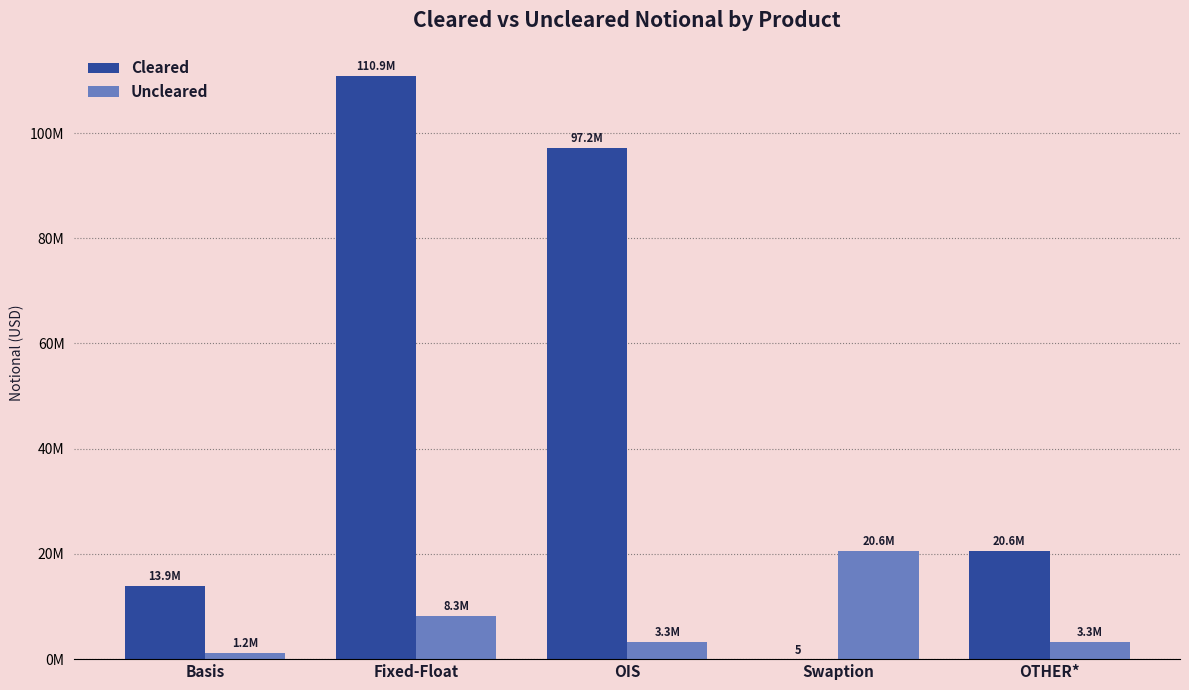

Are the bars horizontal?

No